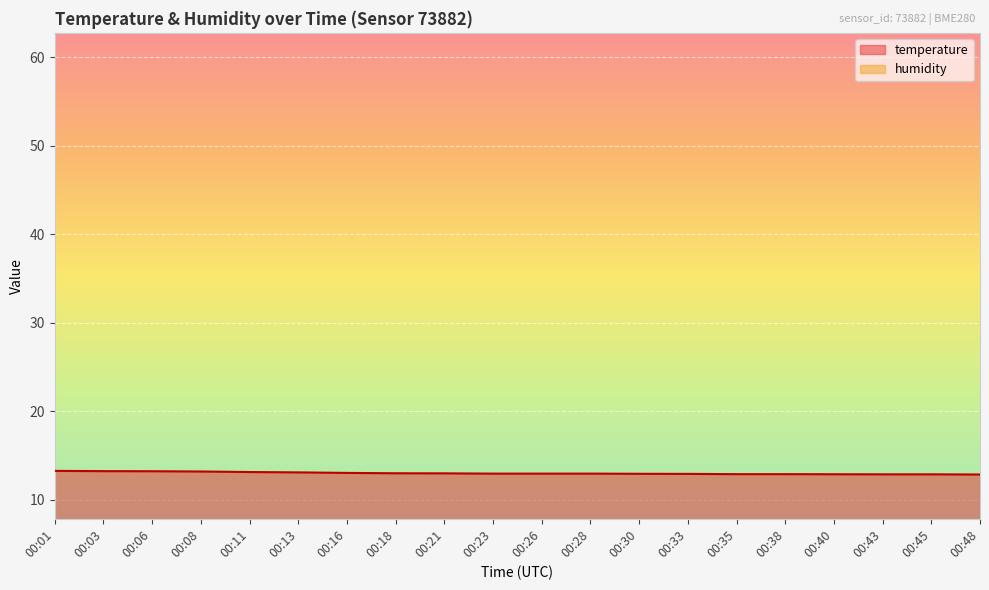

Which series has the largest range (max minus min)?

temperature